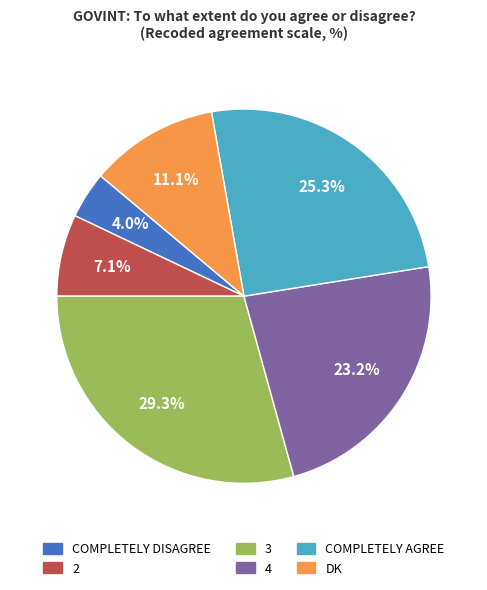

To the nearest percent, what is the difference between the largest and smallest slice percentages?

25%